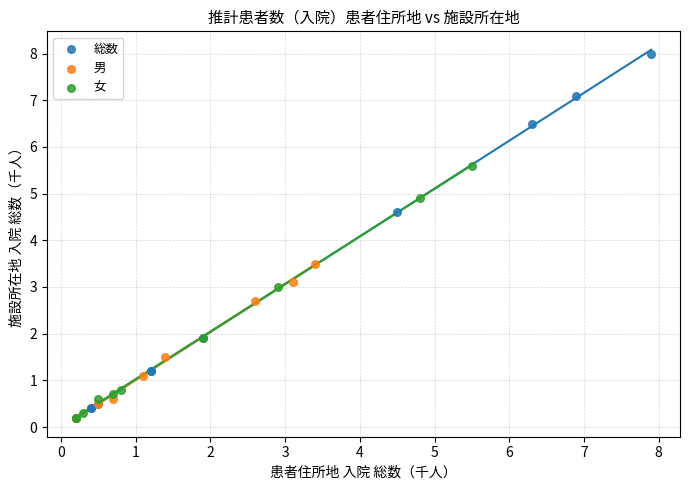

Which series reaches the maximum Y coordinate?

総数